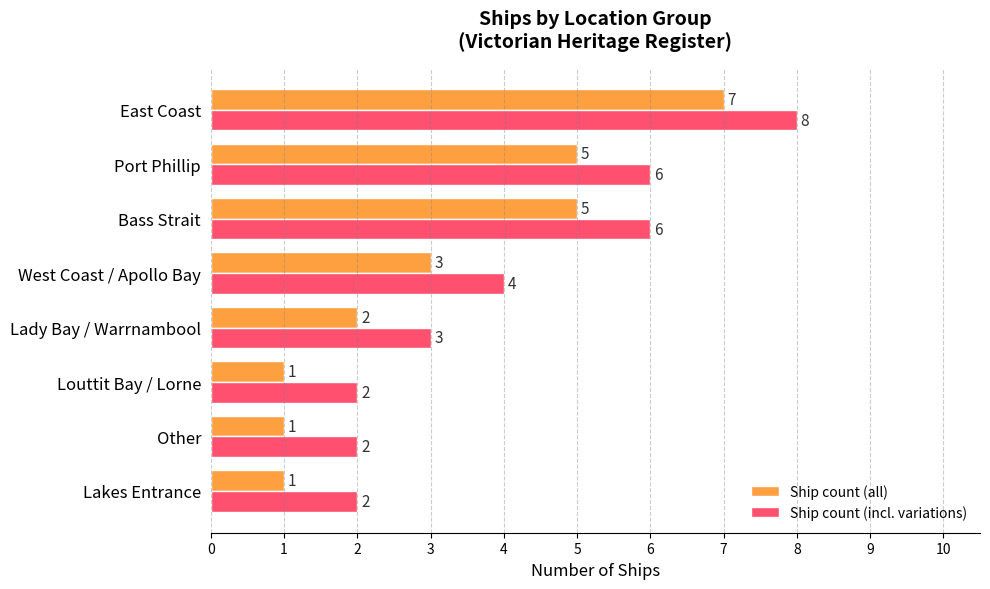

List the series in order of their overall mean, highest first.

Ship count (incl. variations), Ship count (all)